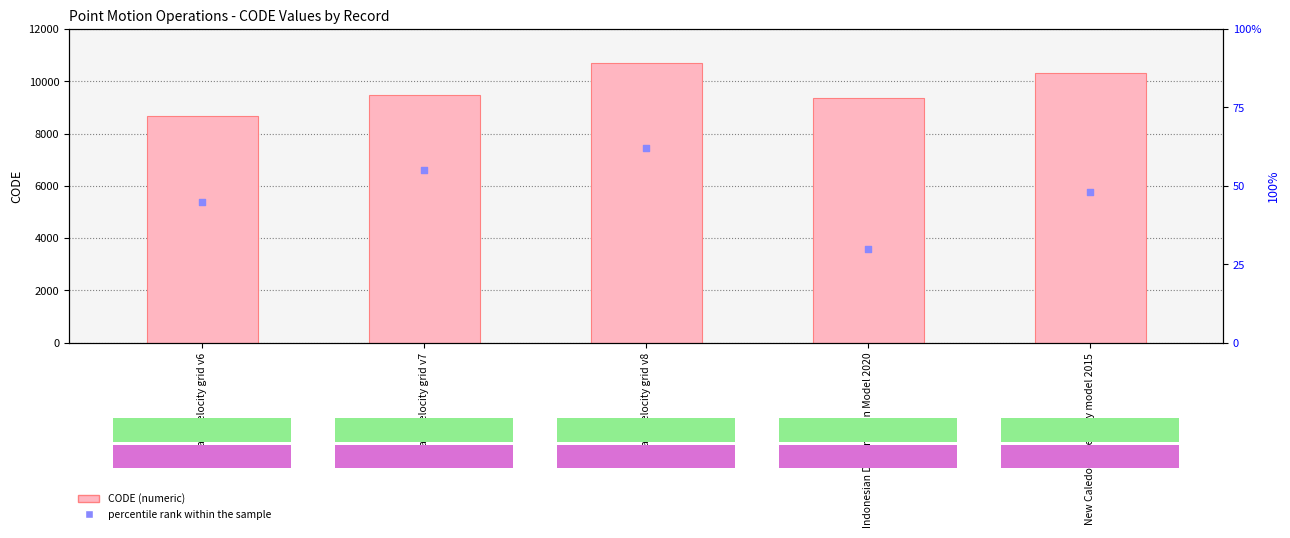

At which category is the sum across all series the highest?

Canada velocity grid v8